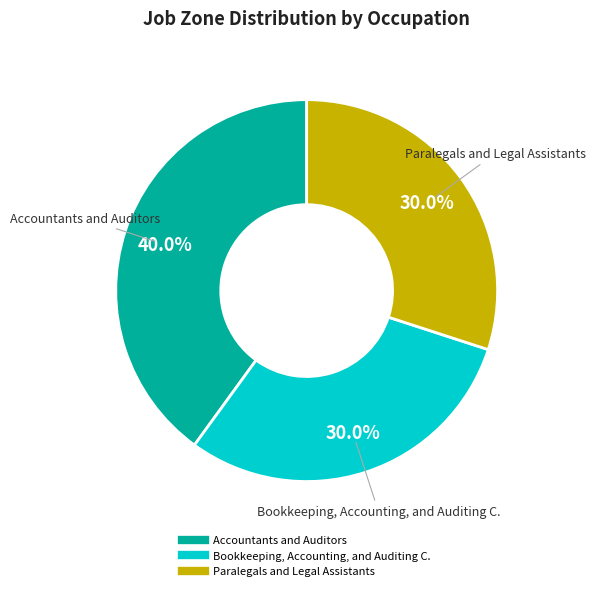

Is there a majority slice in this chart?

No